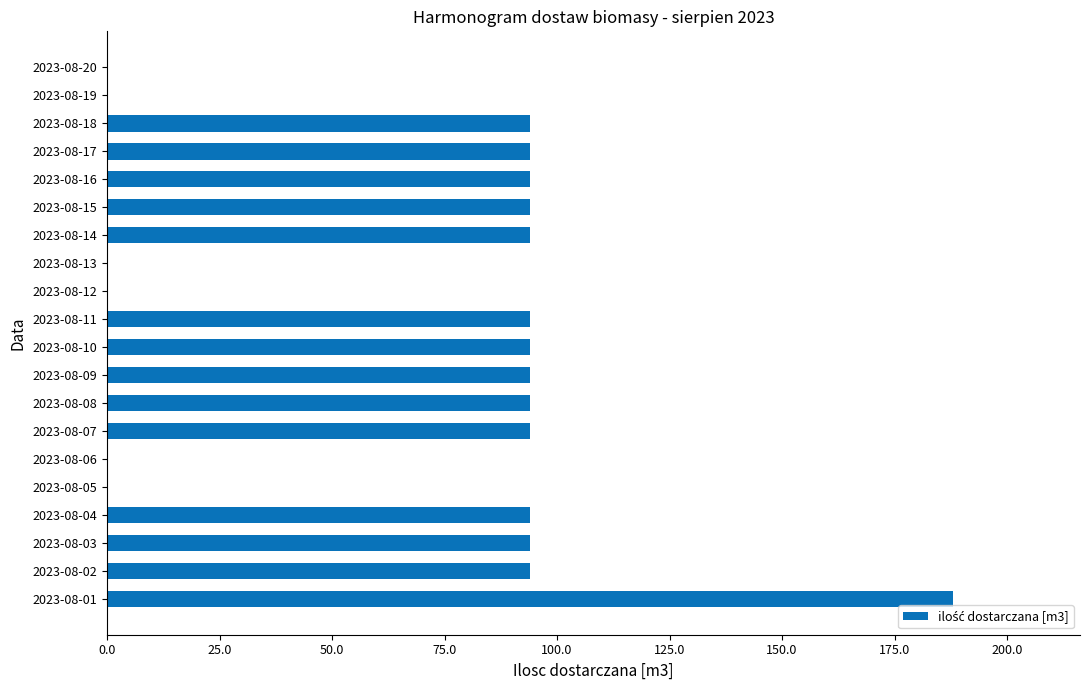

What is the sum of the values at 2023-08-09 and 2023-08-06?

94